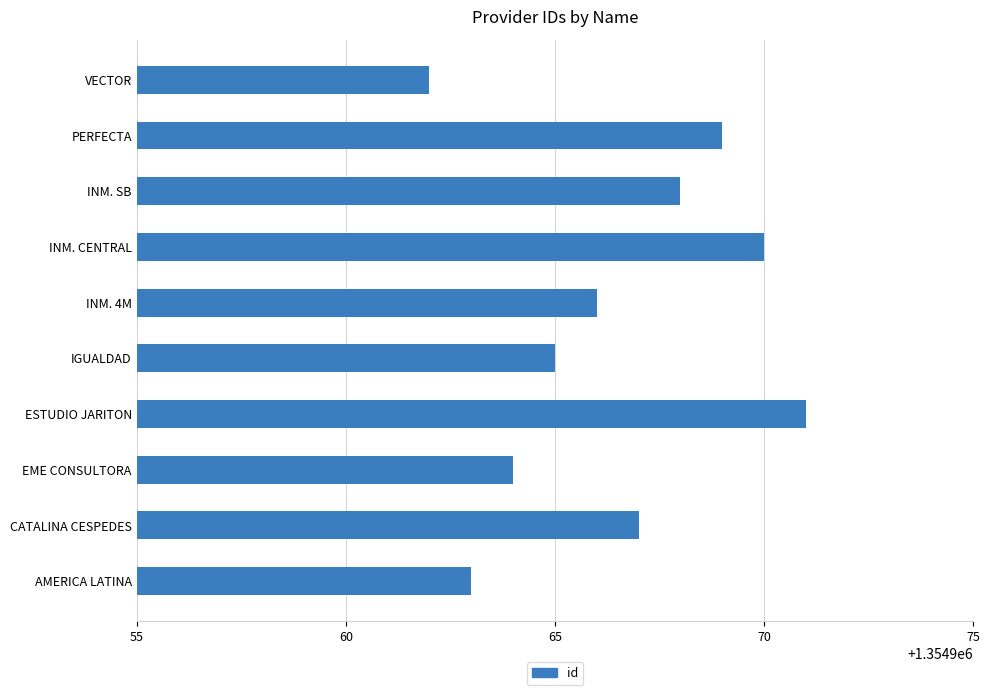

What value does the data have at IGUALDAD?

1354965